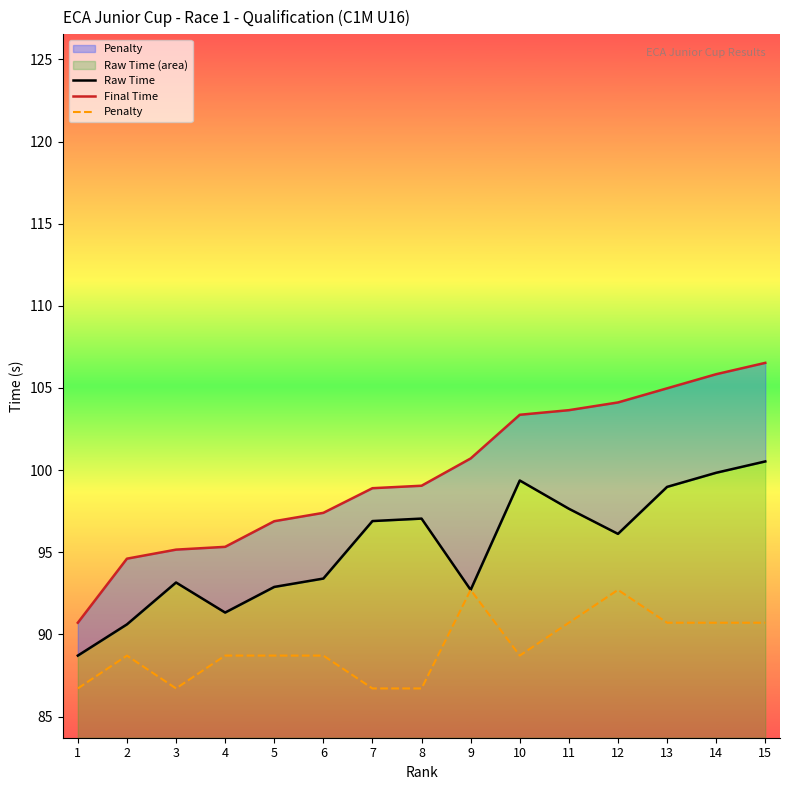

Rank the series at 3 from highest to lowest value.

Final Time, Raw Time, Penalty